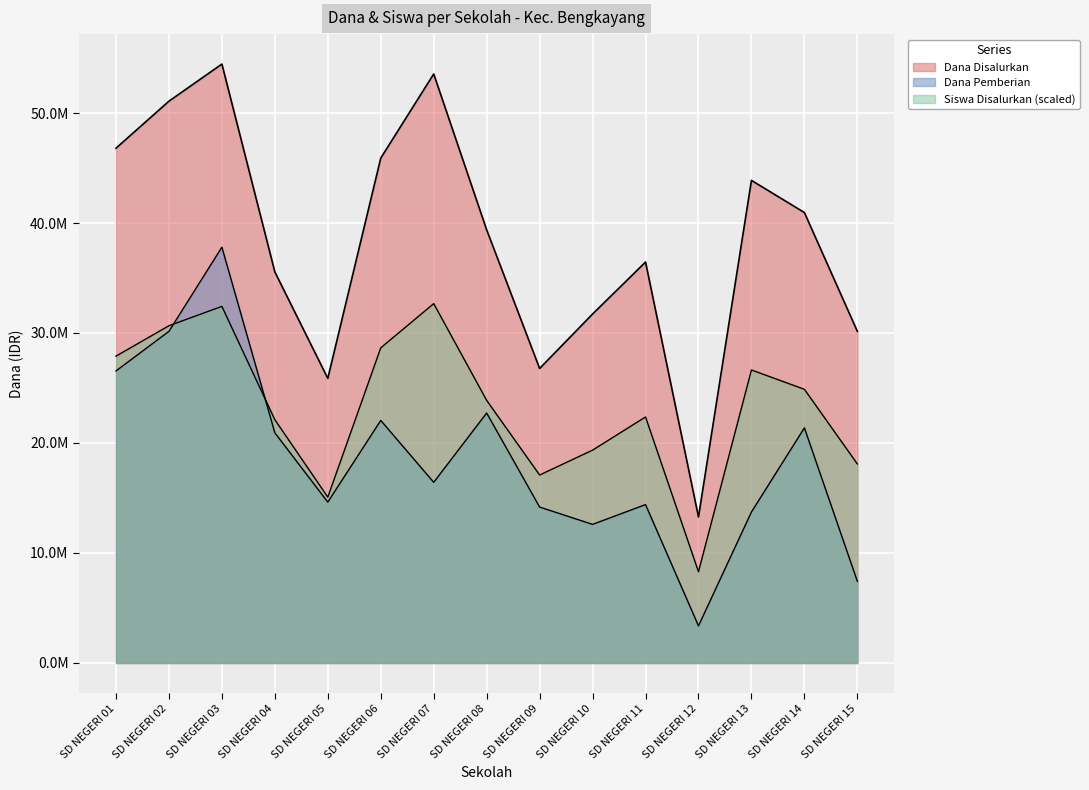

Rank the categories by Dana Disalurkan value from lowest to highest.

SD NEGERI 12, SD NEGERI 05, SD NEGERI 09, SD NEGERI 15, SD NEGERI 10, SD NEGERI 04, SD NEGERI 11, SD NEGERI 08, SD NEGERI 14, SD NEGERI 13, SD NEGERI 06, SD NEGERI 01, SD NEGERI 02, SD NEGERI 07, SD NEGERI 03